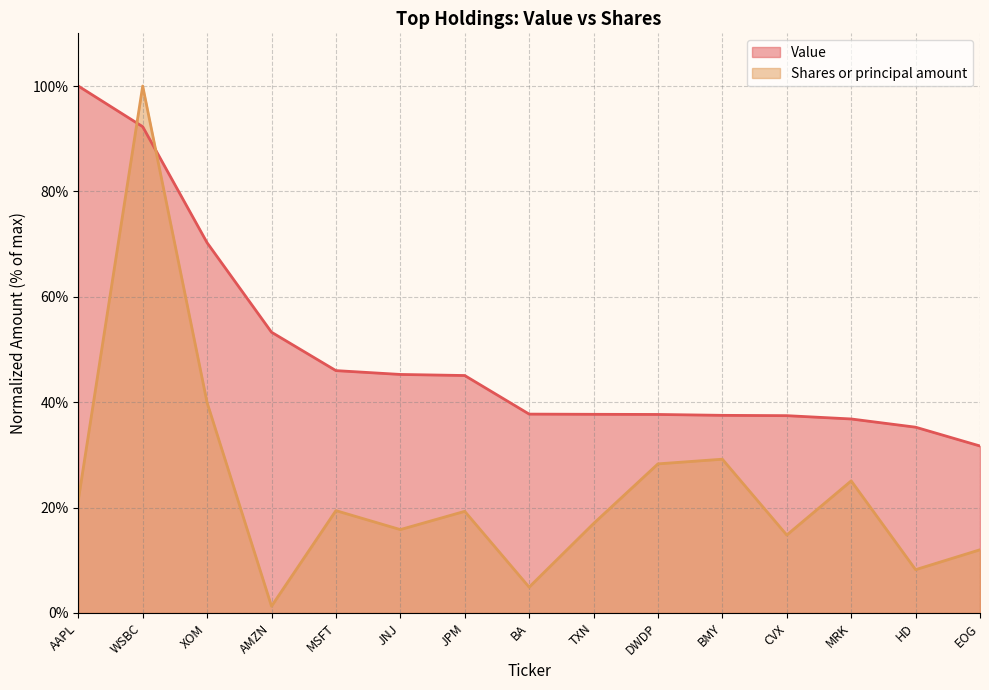

What is the difference between the Value values at XOM and MRK?

33.4